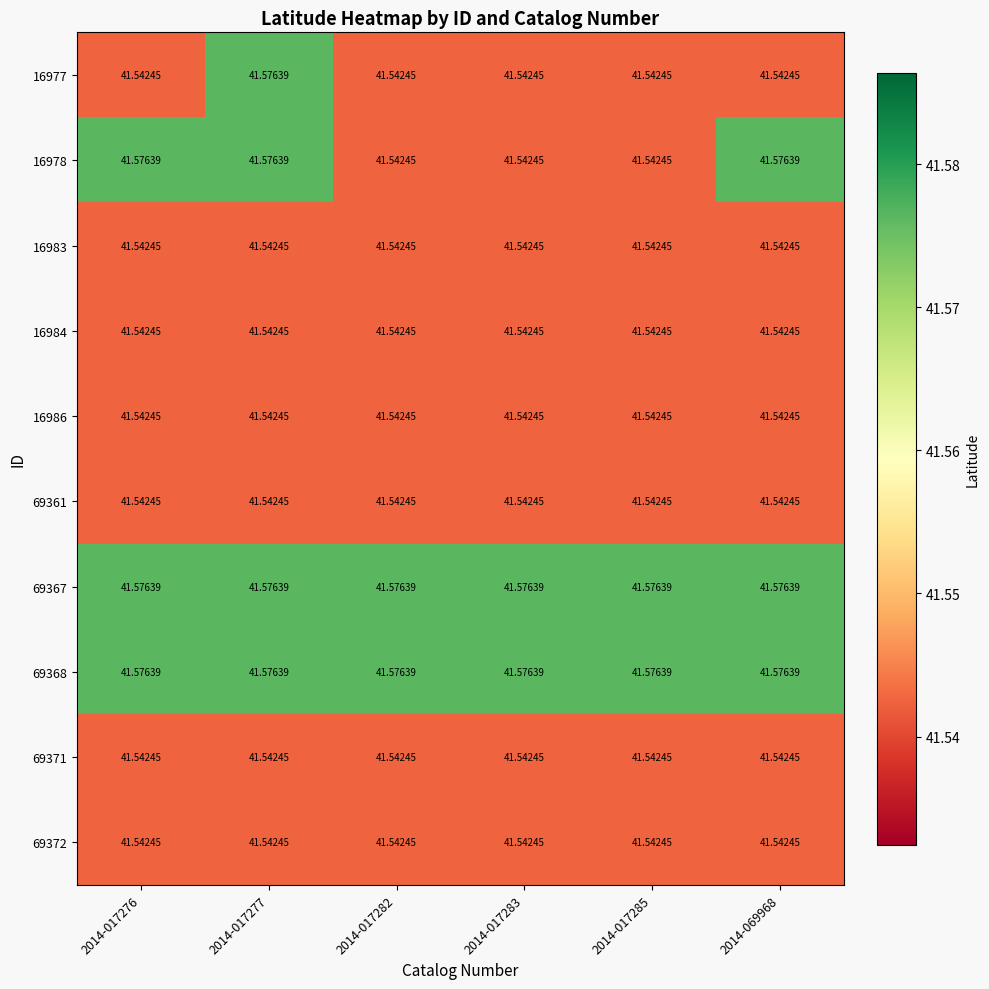

Is the value of 69368 at 2014-017276 greater than the value of 16984 at 2014-069968?

Yes